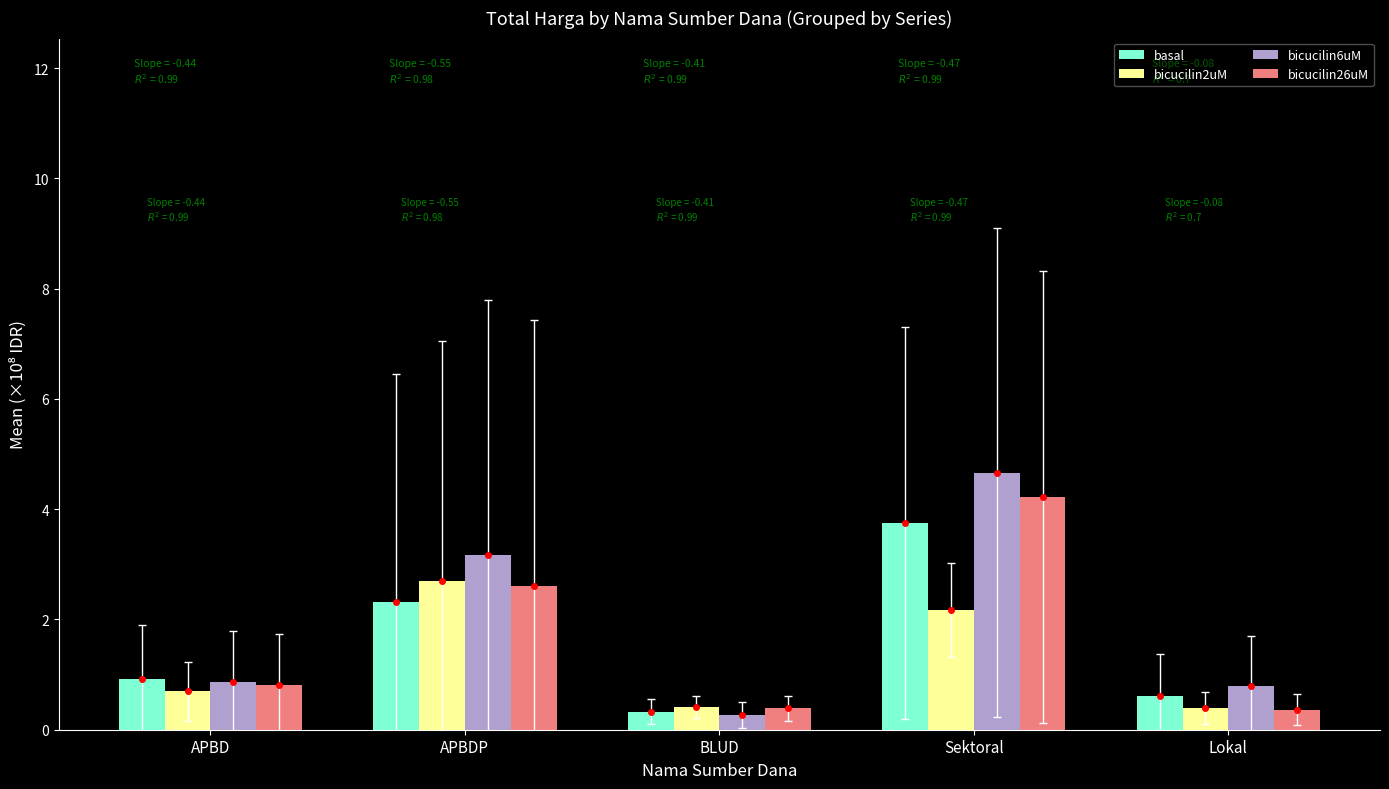

Where is bicucilin2uM nearest to the value 1?

APBD